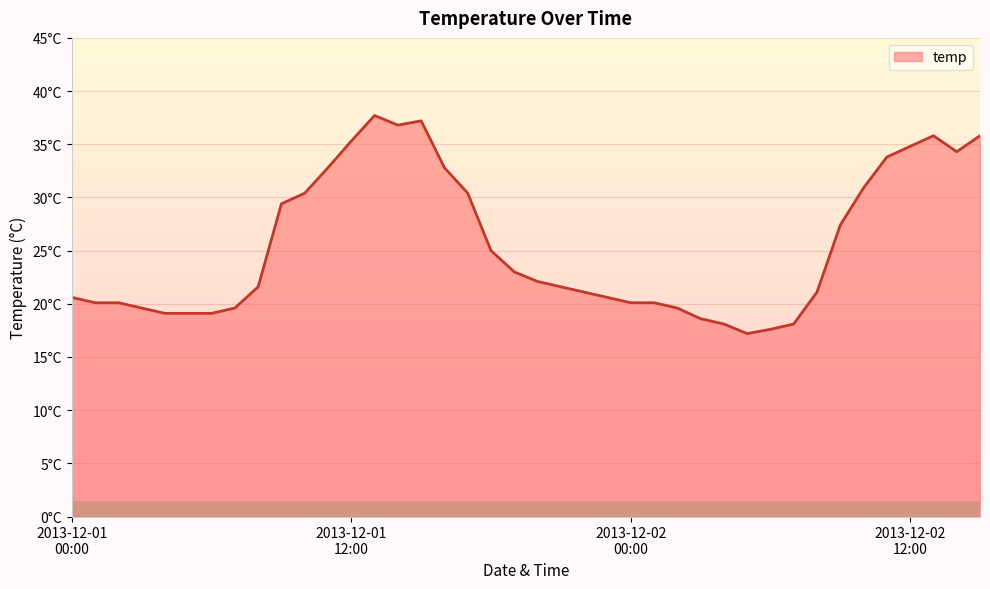

Reading left to right, list all the values displayed in this chart.

20.6	20.1	20.1	19.6	19.1	19.1	19.1	19.6	21.6	29.4	30.4	32.8	35.3	37.7	36.8	37.2	32.8	30.4	25.0	23.0	22.1	21.6	21.1	20.6	20.1	20.1	19.6	18.6	18.1	17.2	17.6	18.1	21.1	27.4	30.9	33.8	34.8	35.8	34.3	35.8